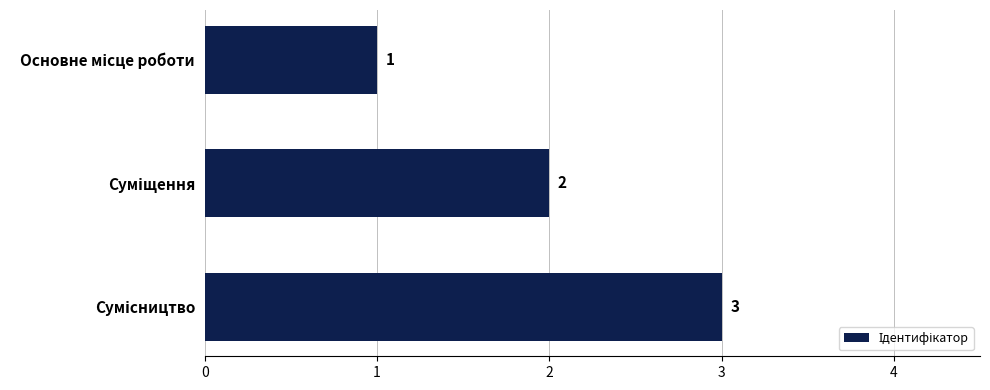

What is the maximum value shown in the chart?

3